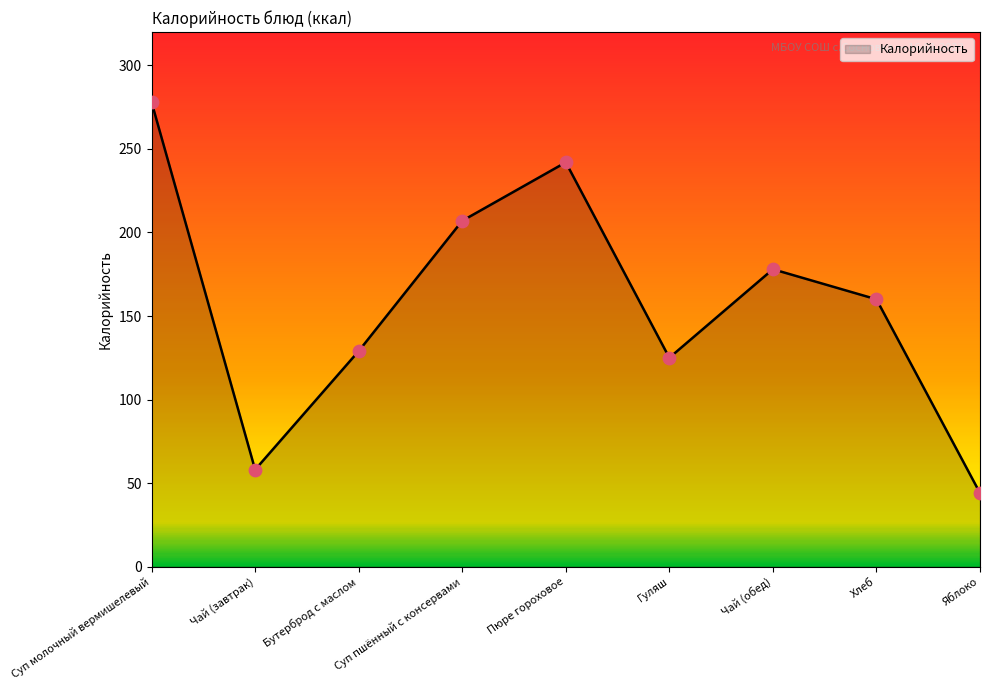

Between Яблоко and Бутерброд с маслом, which is larger?

Бутерброд с маслом